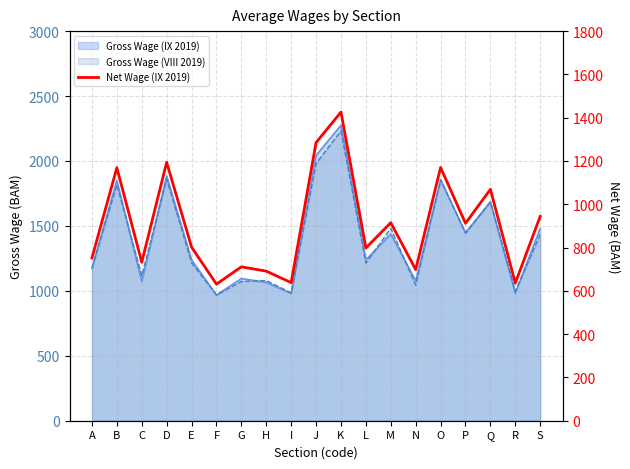

The chart shows a value of 173 at C. True or false?

False